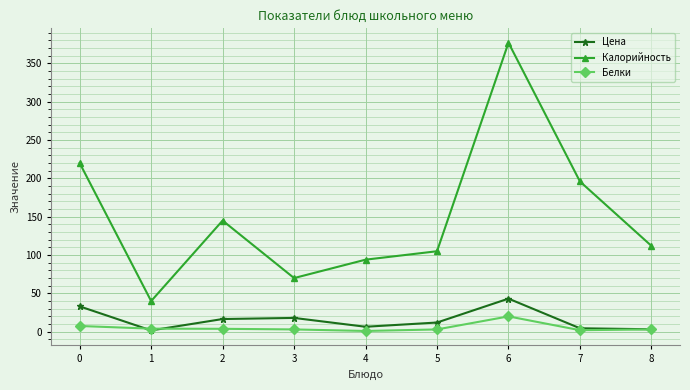

How many lines are shown in the chart?

3